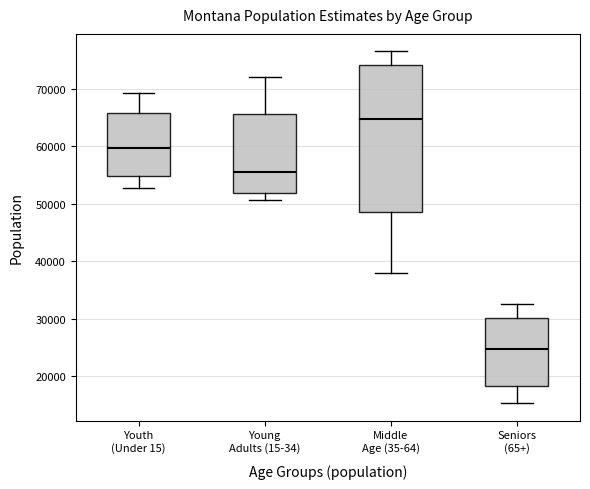

Reading left to right, transcribe this box plot: for each box, give where its median line is, the range the box spans, and where its two whiskers end, as read against the y-axis. The values are not printed on the chart, so give them approximately, as read against the axis.

Youth (Under 15): median 60000, box 55000 to 66000, whiskers 53000 to 69000
Young Adults (15-34): median 56000, box 52000 to 66000, whiskers 51000 to 72000
Middle Age (35-64): median 65000, box 49000 to 74000, whiskers 38000 to 76000
Seniors (65+): median 25000, box 18000 to 30000, whiskers 15000 to 33000